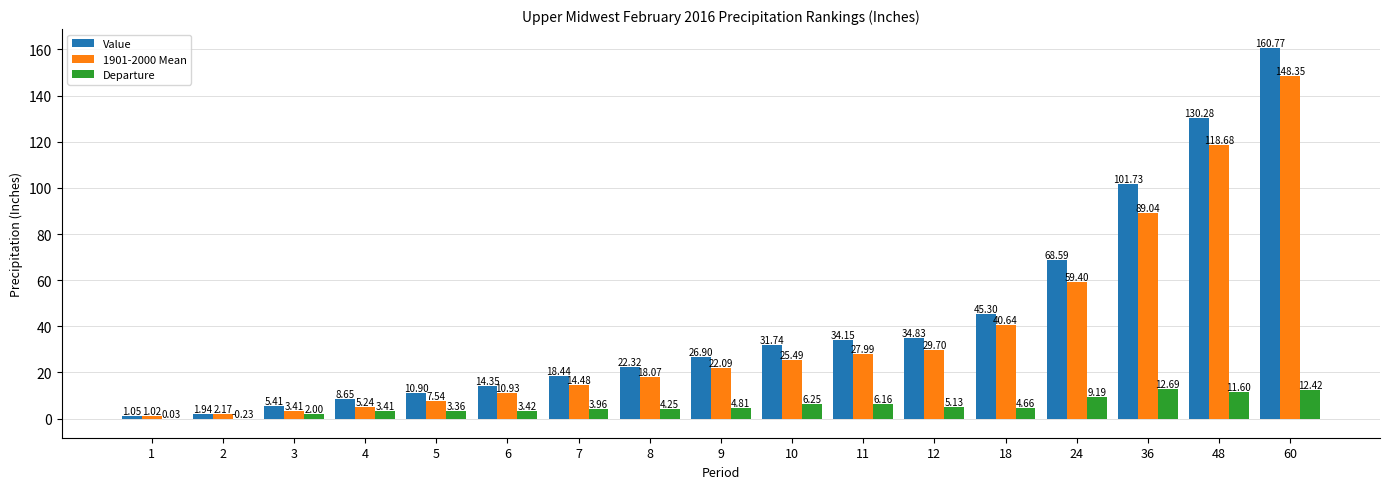

Is the value of Departure at 7 greater than the value of Value at 36?

No